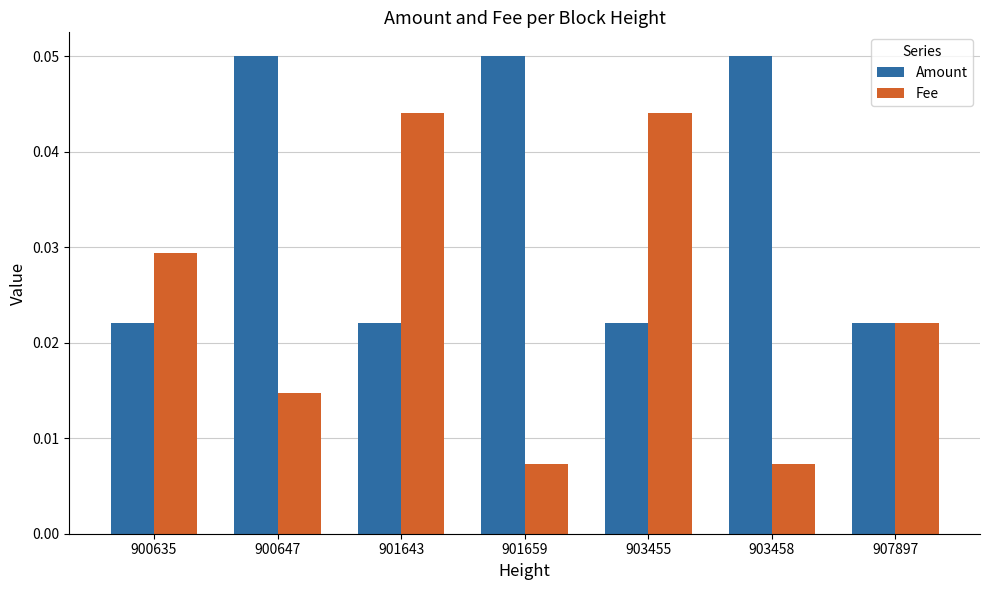

How many Amount values are between 0 and 1?

7